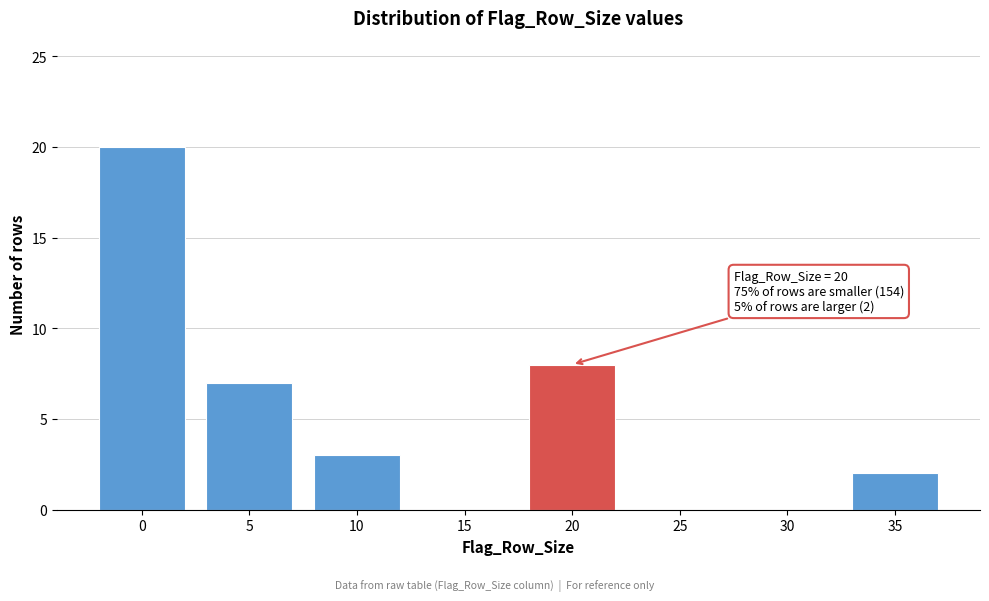

Reading left to right, what are all the values shown in this chart?

0=20	5=7	10=3	15=0	20=8	25=0	30=0	35=2